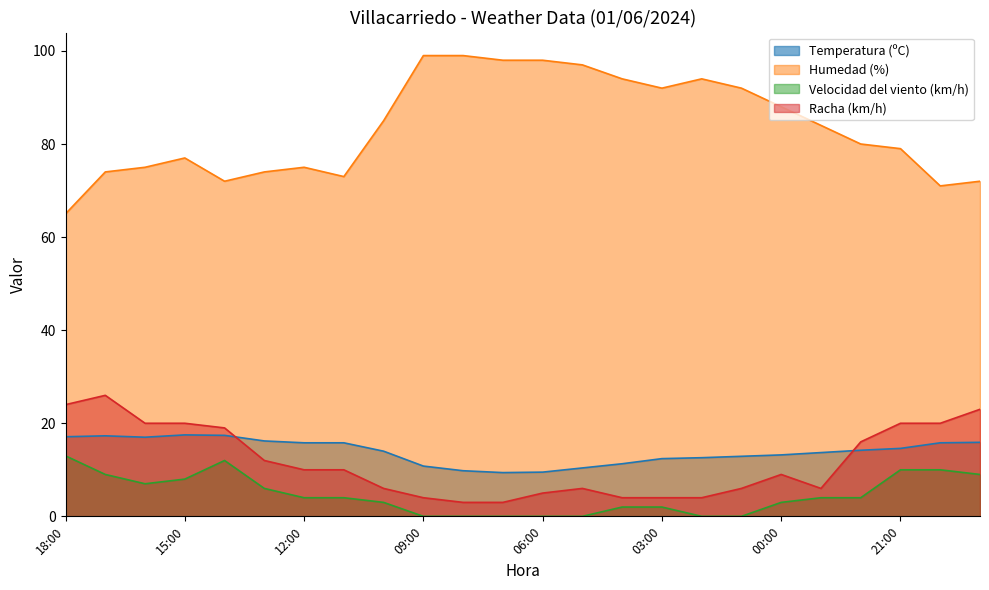

What is the difference between the Humedad (%) values at 11:00 and 12:00?

2.0